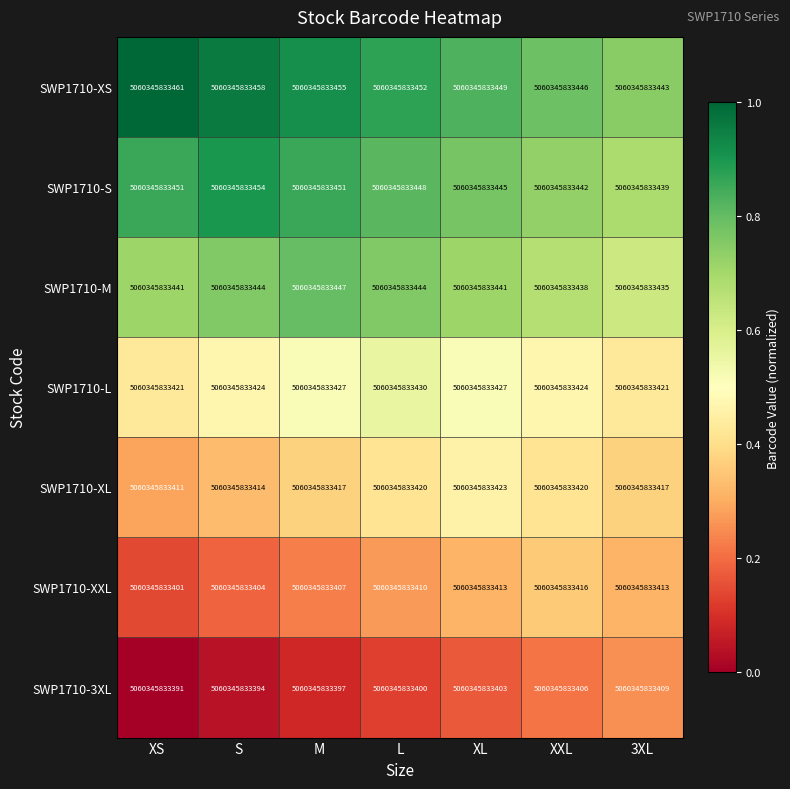

How many SWP1710-M values are between 0 and 1?

7